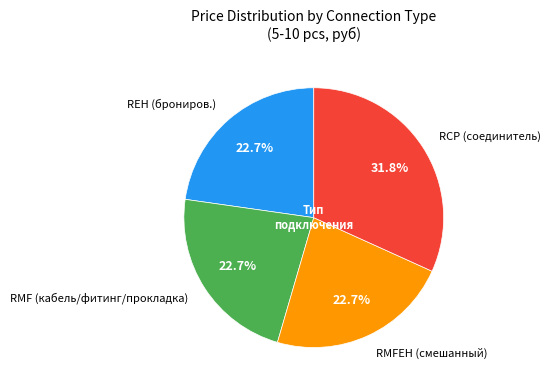

To the nearest percent, what is the difference between the largest and smallest slice percentages?

9%